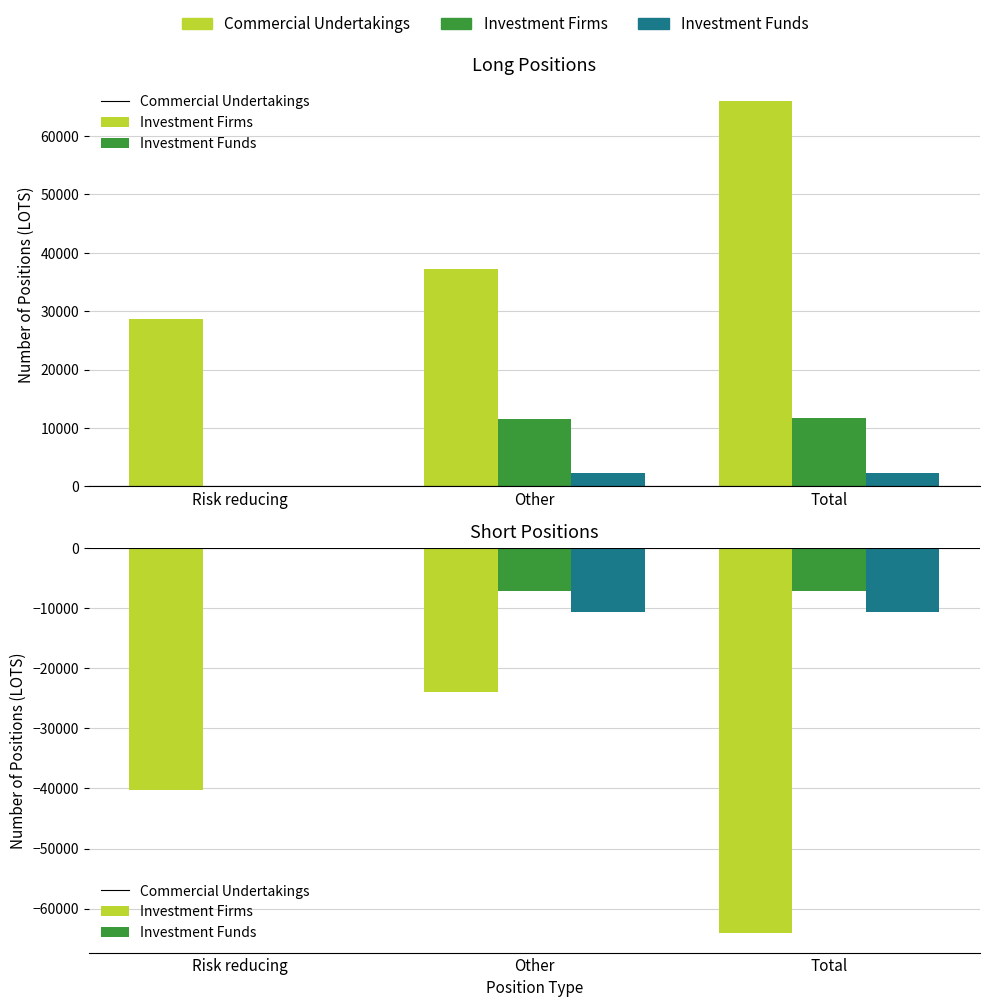

At which label does Short - Investment Firms first exceed -7102?

Risk reducing